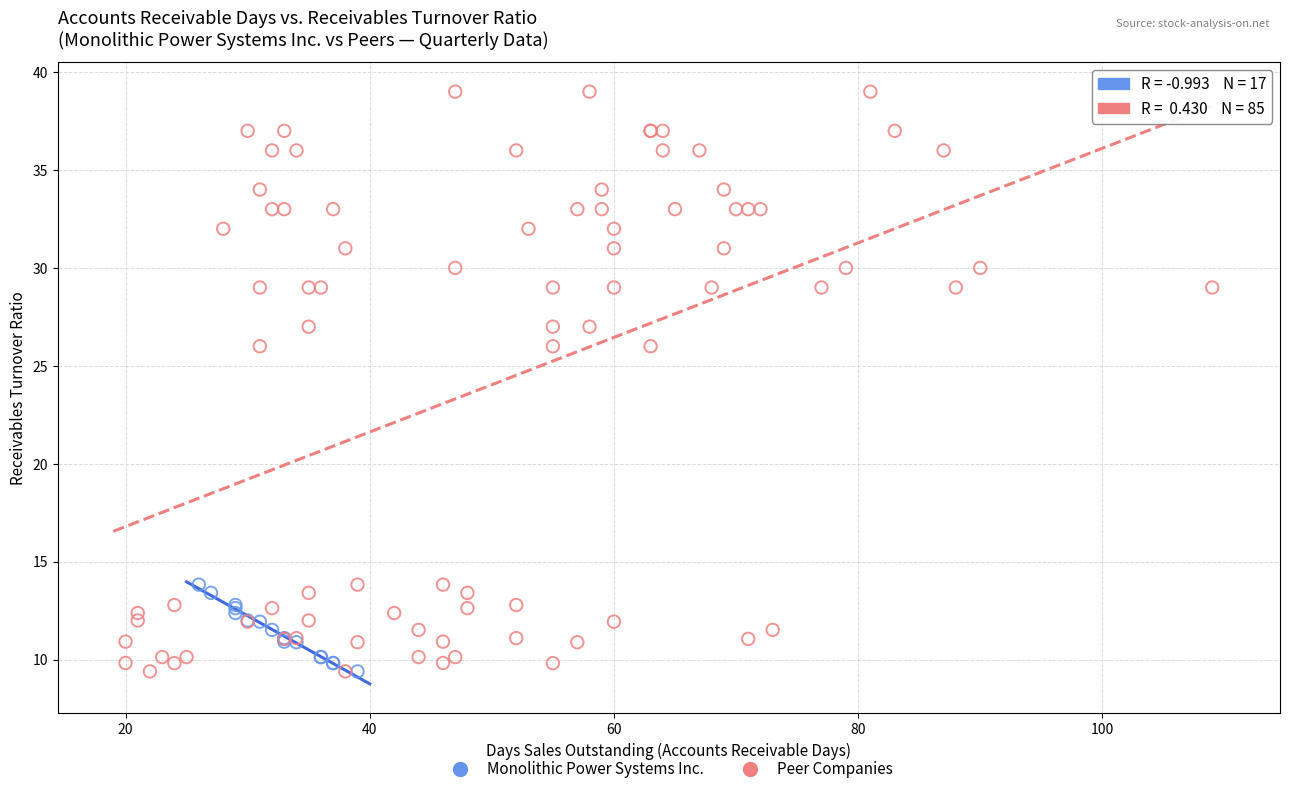

Which series has the largest Y range (max minus min)?

Peer Companies